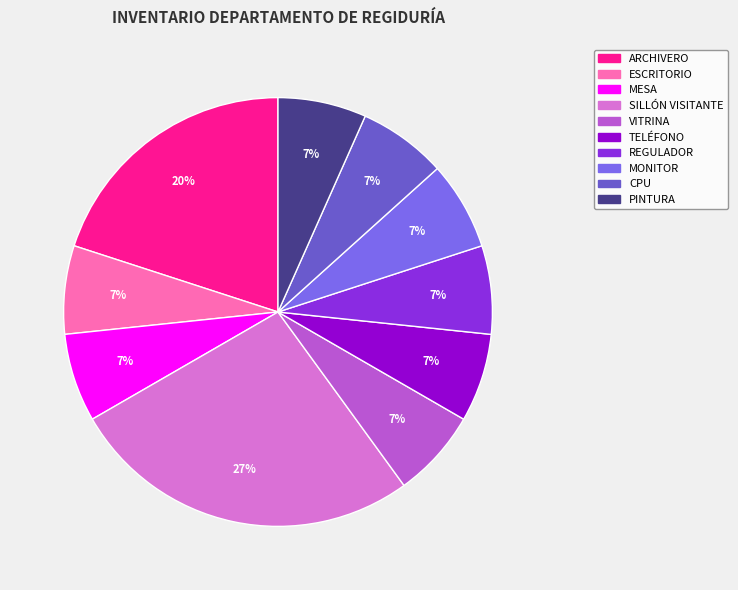

Is it true that REGULADOR is 1% of the pie?

False